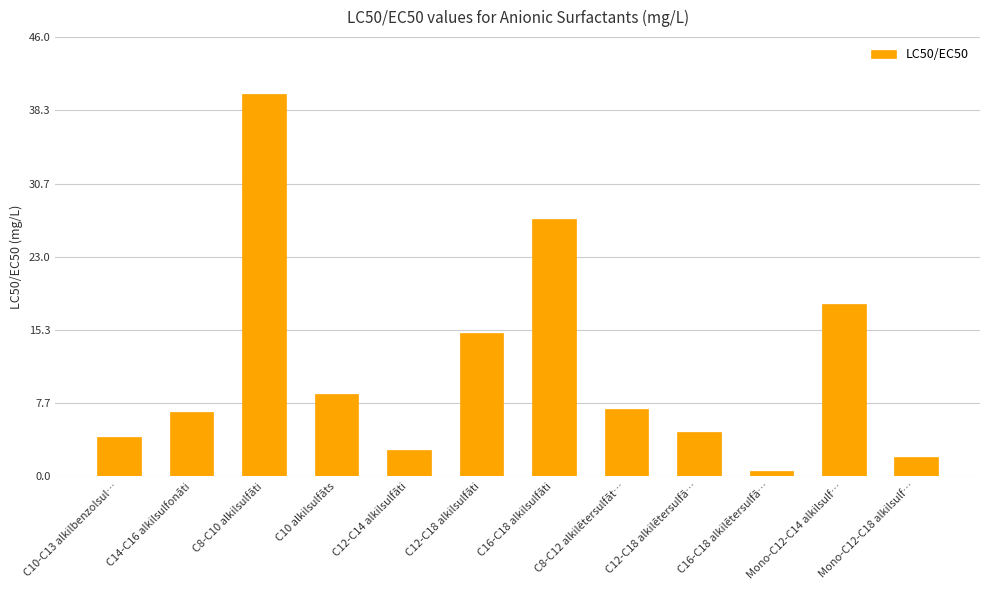

Where does the data first go above 7?

C8-C10 alkilsulfāti